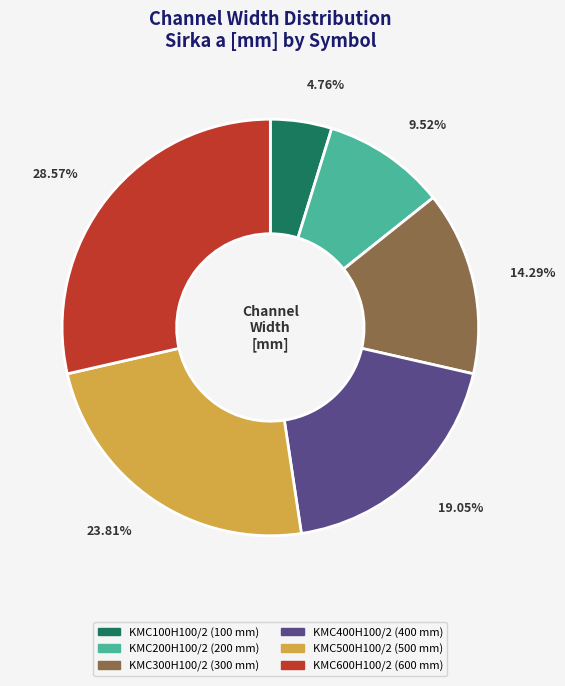

Rank the categories by value from highest to lowest.

KMC600H100/2, KMC500H100/2, KMC400H100/2, KMC300H100/2, KMC200H100/2, KMC100H100/2